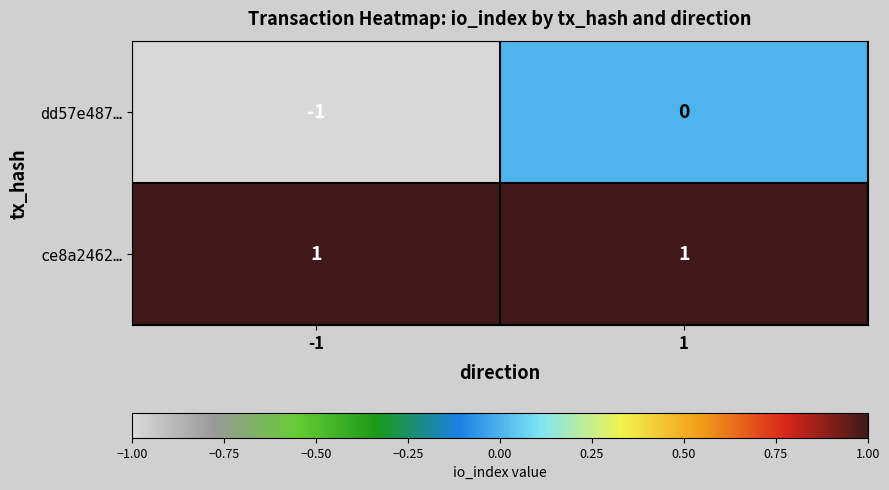

Which series changed the most between -1 and 1?

dd57e487…